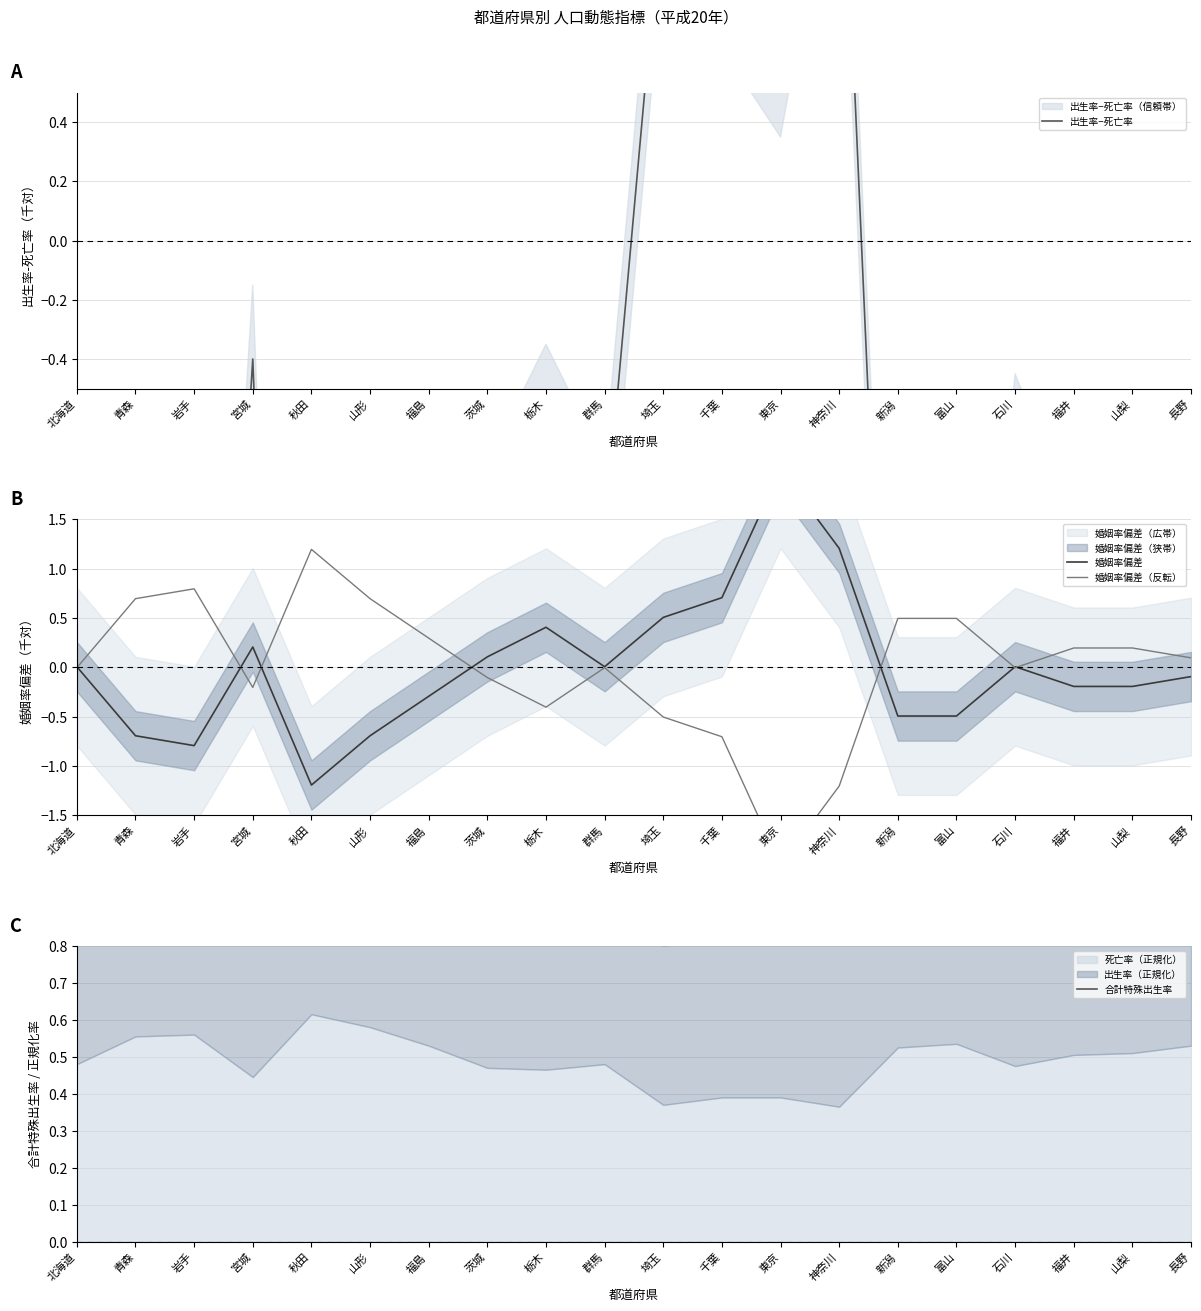

What is the label of the 5th point from the right?

富山